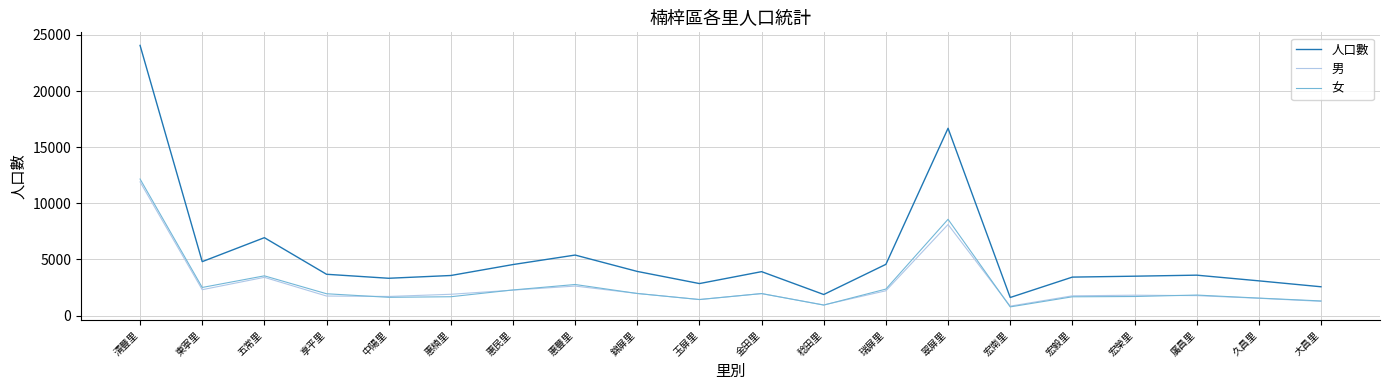

At which label is 女 closest to 6464?

翠屏里